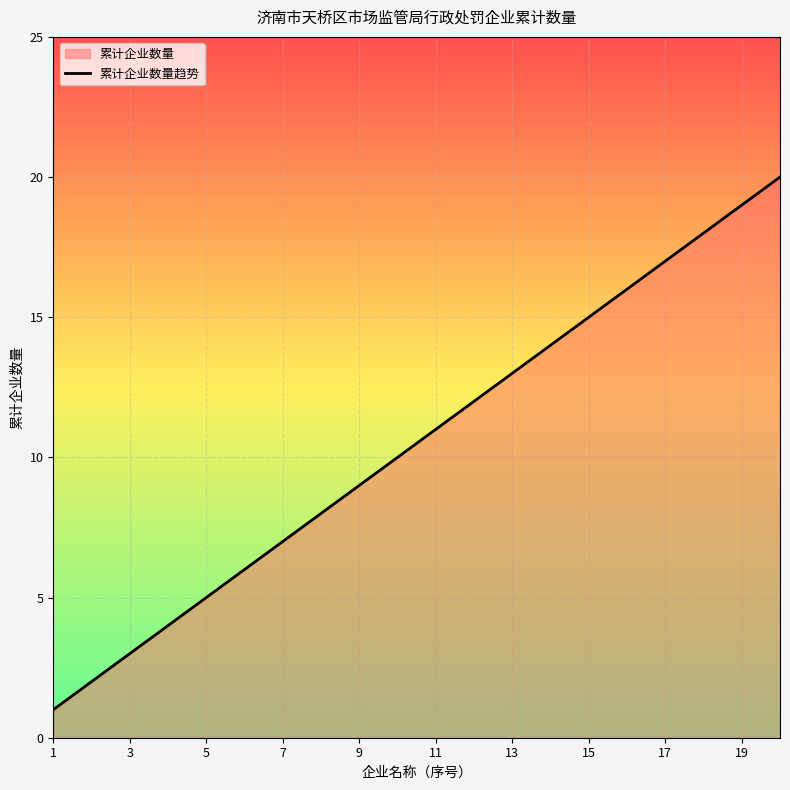

The chart shows a value of 3 at 7. True or false?

False